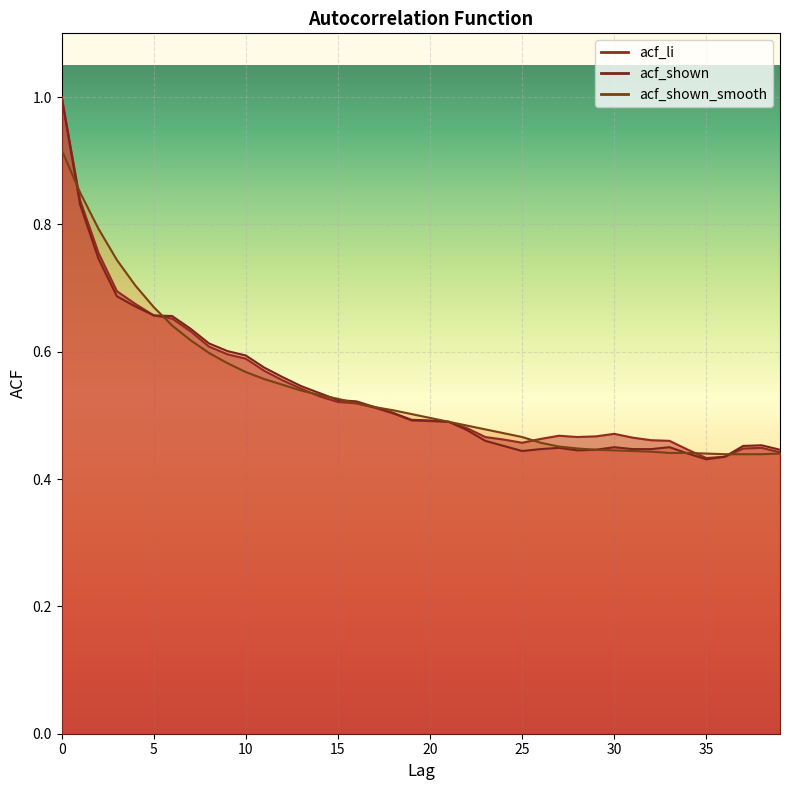

Between 37 and 4, which is larger?

4